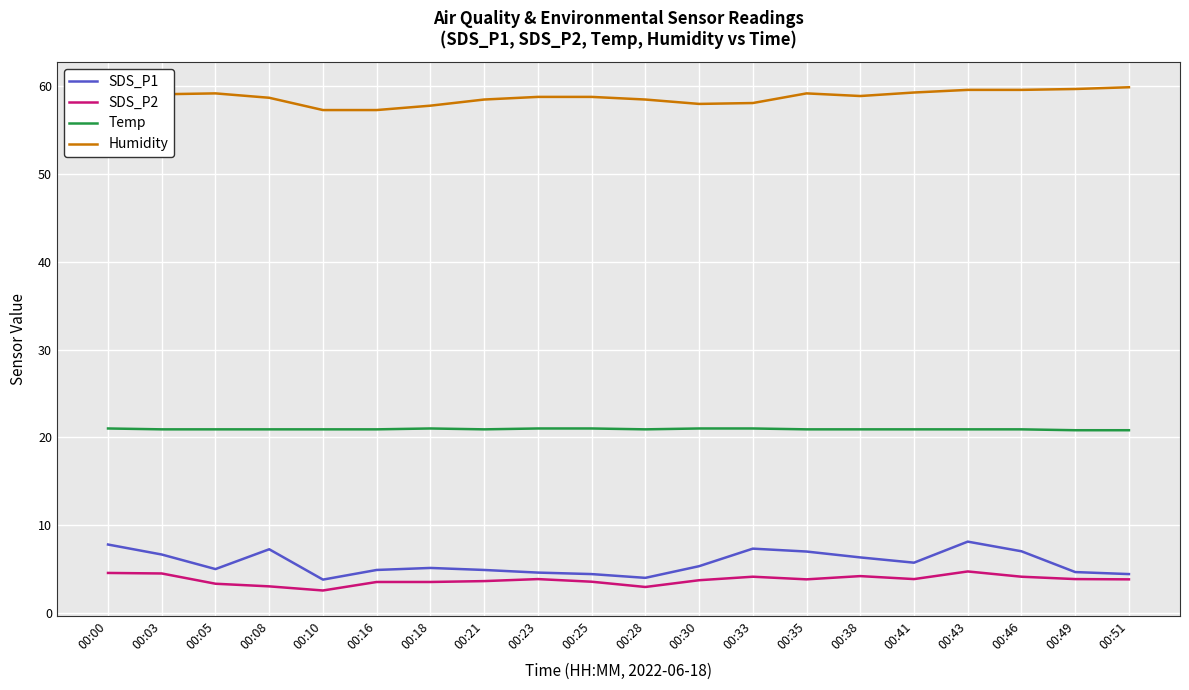

Rank the series by their maximum value, from lowest to highest.

SDS_P2, SDS_P1, Temp, Humidity